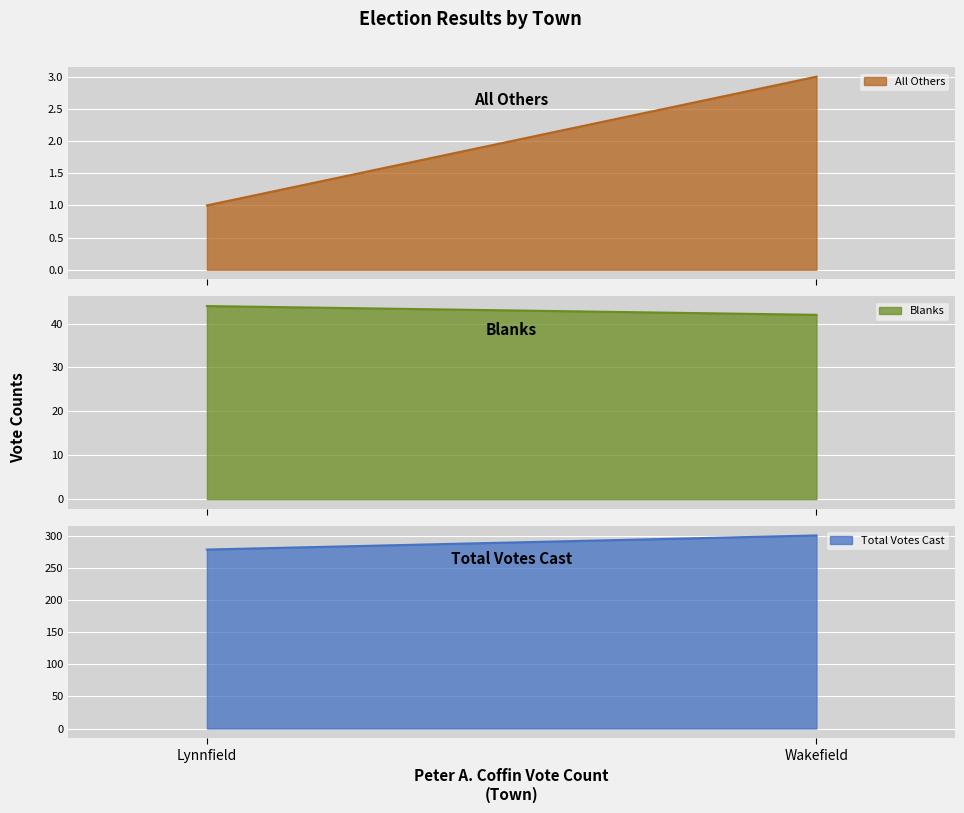

Reading left to right, what are all the values shown in this chart?

All Others: Lynnfield=1	Wakefield=3
Blanks: Lynnfield=44	Wakefield=42
Total Votes Cast: Lynnfield=279	Wakefield=301